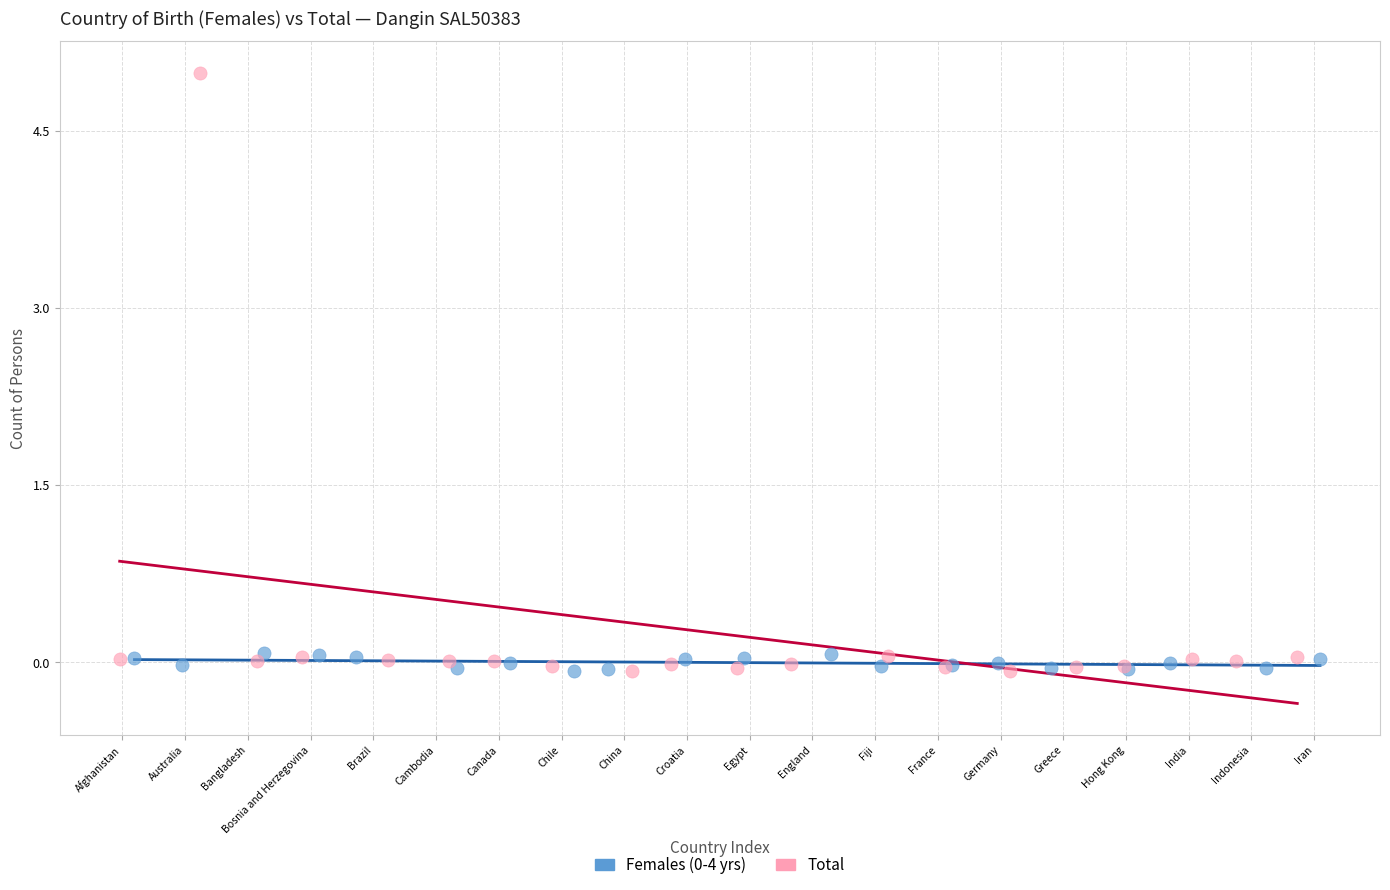

Which series has the widest spread of Y values?

Total